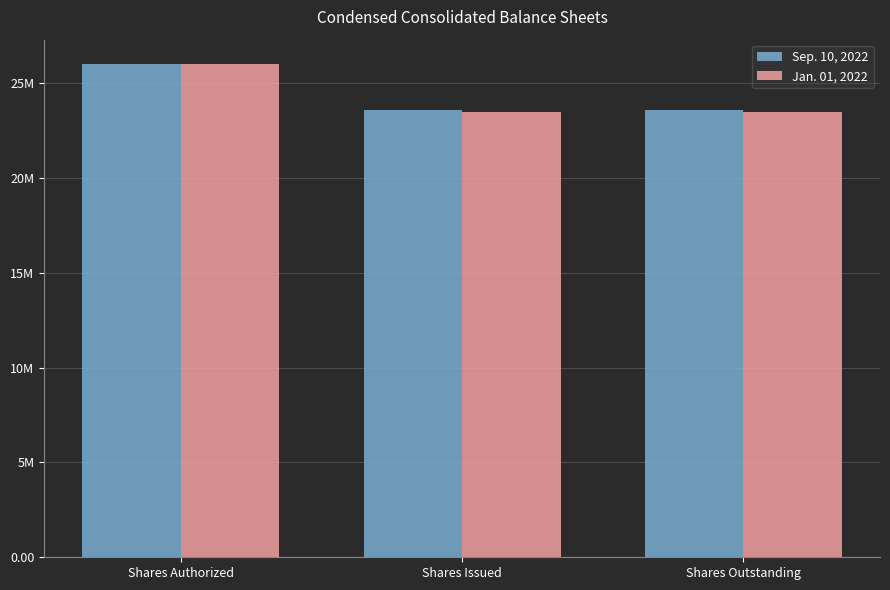

Between Shares Issued and Shares Outstanding, which is larger?

Shares Issued